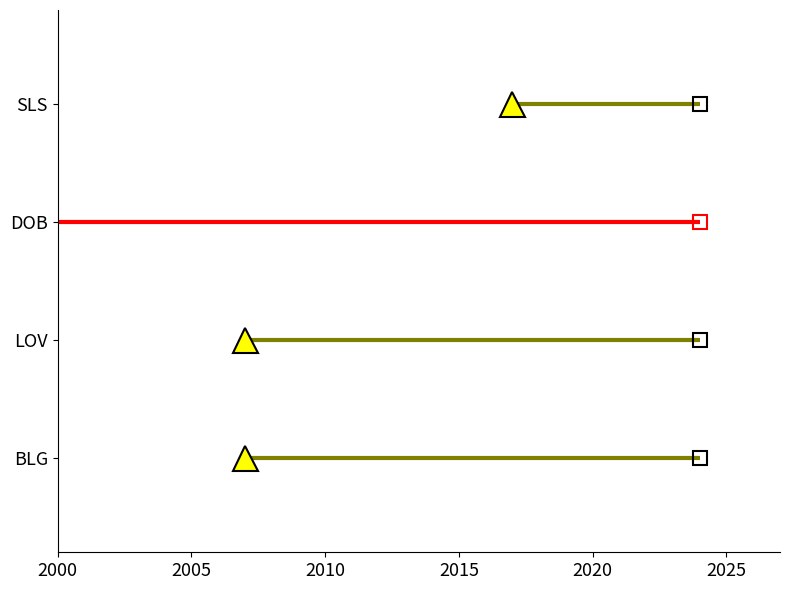

How many distinct data groups are displayed?

4